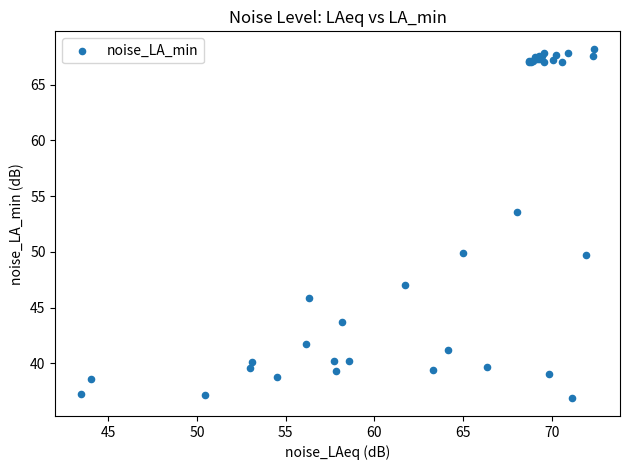

What Y value in the scatter plot is closest to 52?

53.5